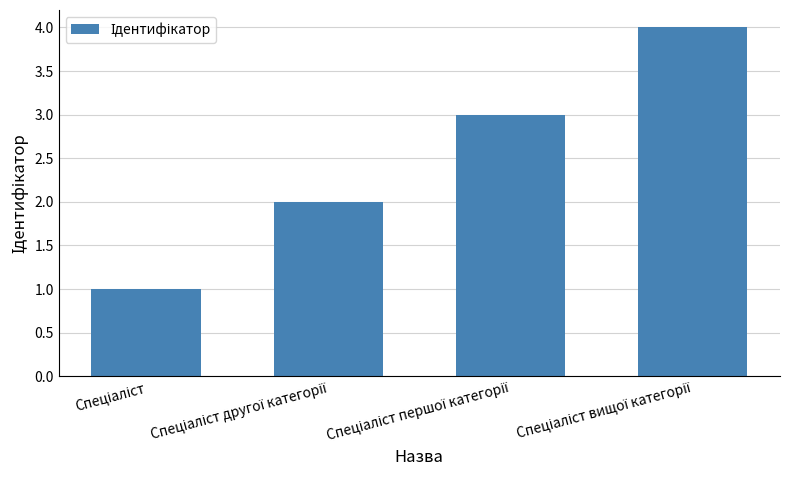

What is the sum of all values?

10